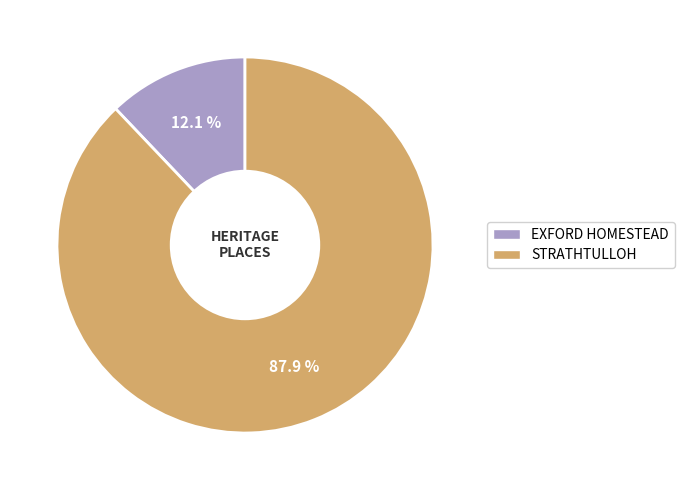

Combined, do EXFORD HOMESTEAD and STRATHTULLOH account for over 50%?

Yes